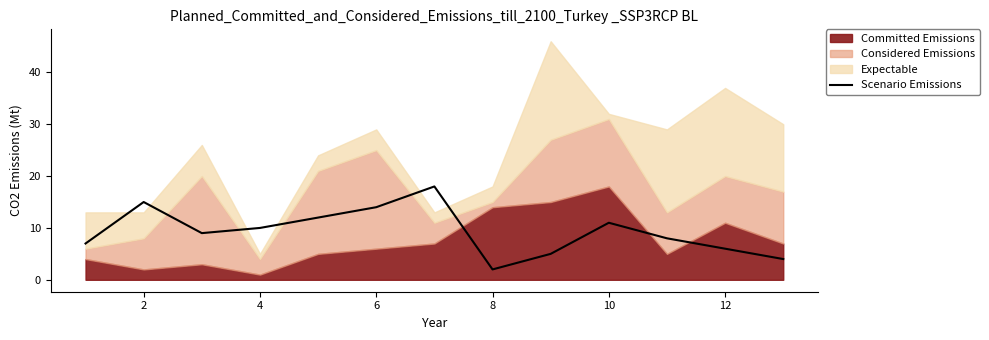

The Scenario Emissions series shows 11 at 10. True or false?

True